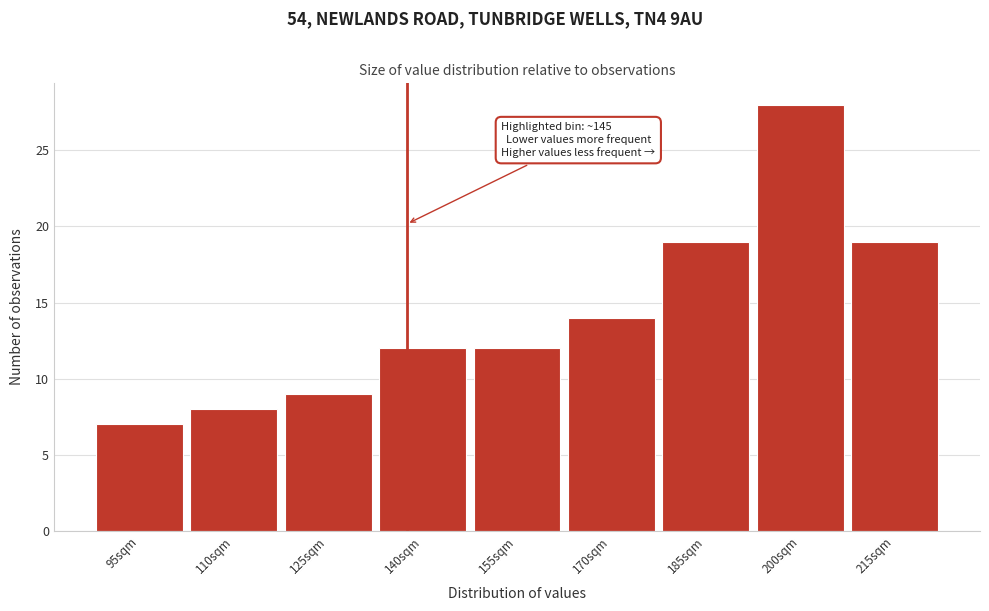

Reading left to right, what are all the values shown in this chart?

7	8	9	12	12	14	19	28	19